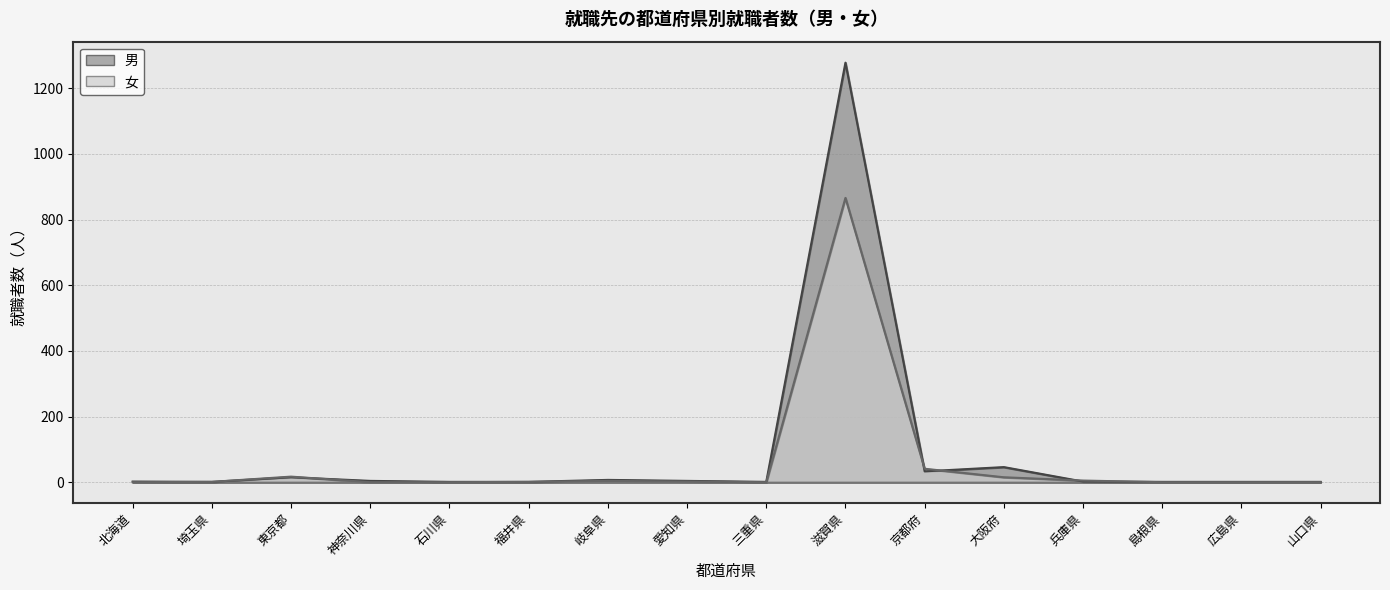

What is the label of the 8th point from the left?

愛知県